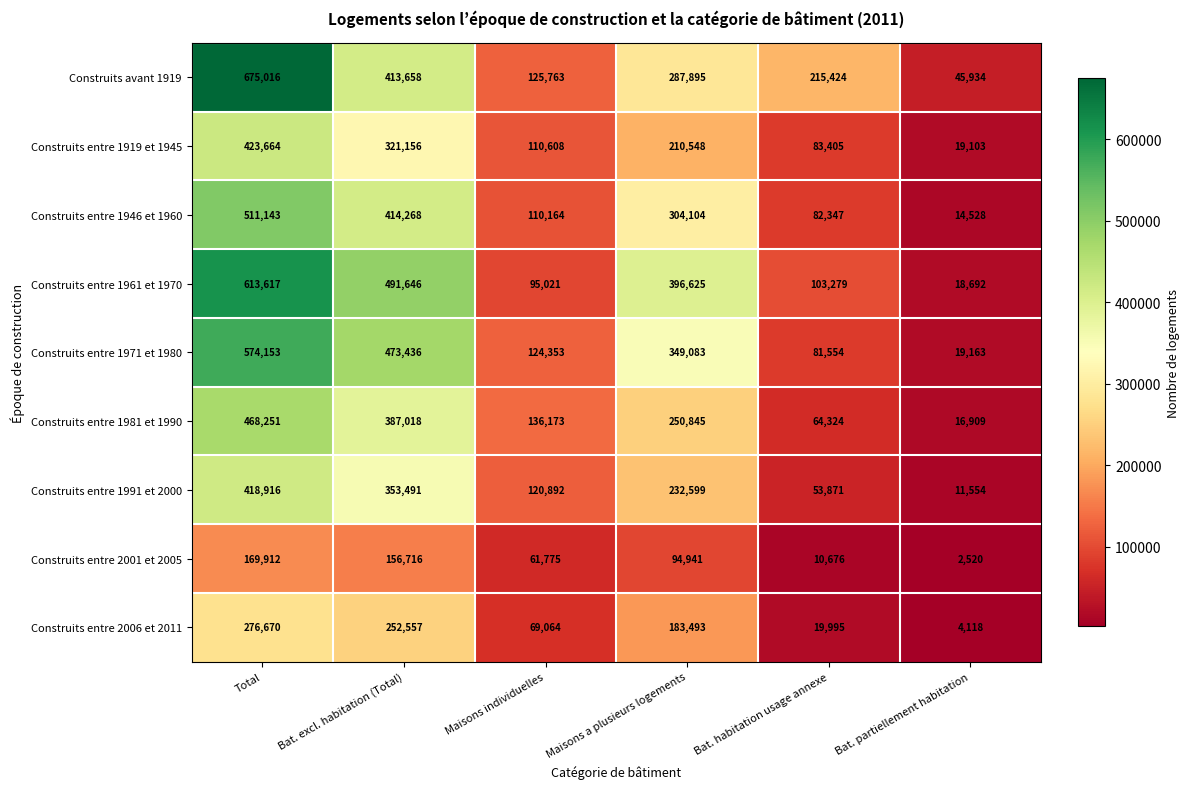

What is the difference between the maximum and minimum values in the Construits entre 1961 et 1970 series?

594925